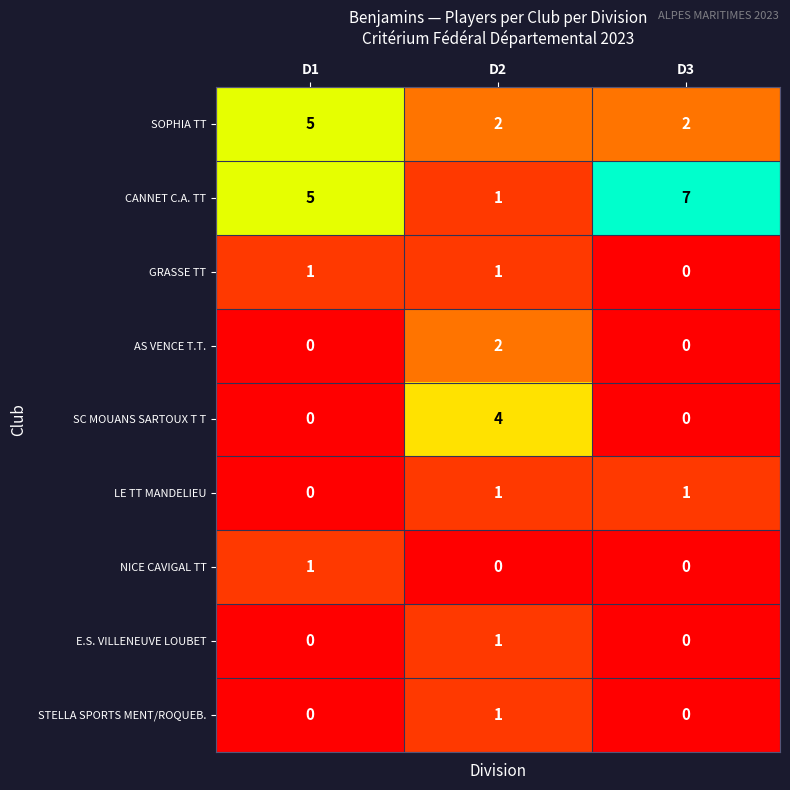

What is the average value of the CANNET C.A. TT series?

4